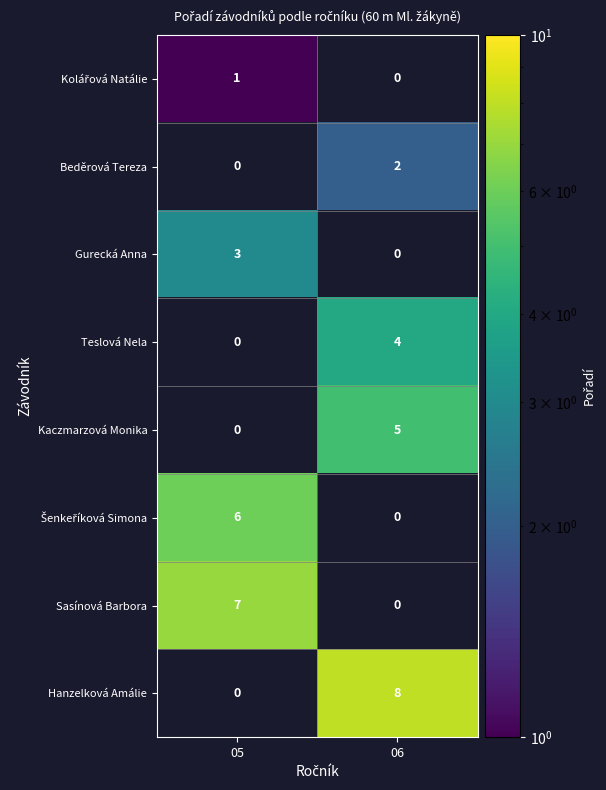

Between 05 and 06, which series saw the biggest shift?

Hanzelková Amálie